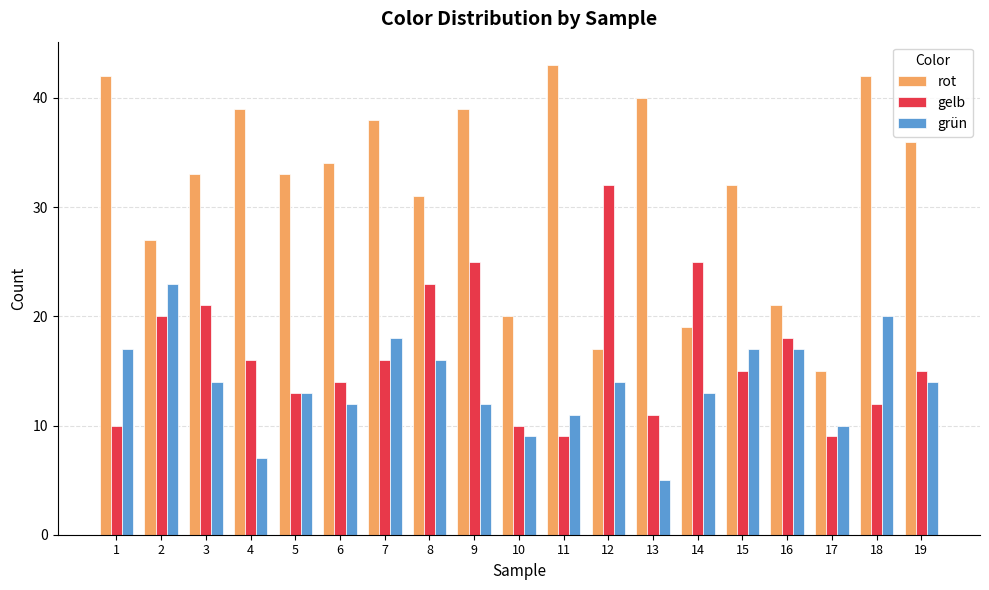

What is the sum of the grün values at 18 and 9?

32